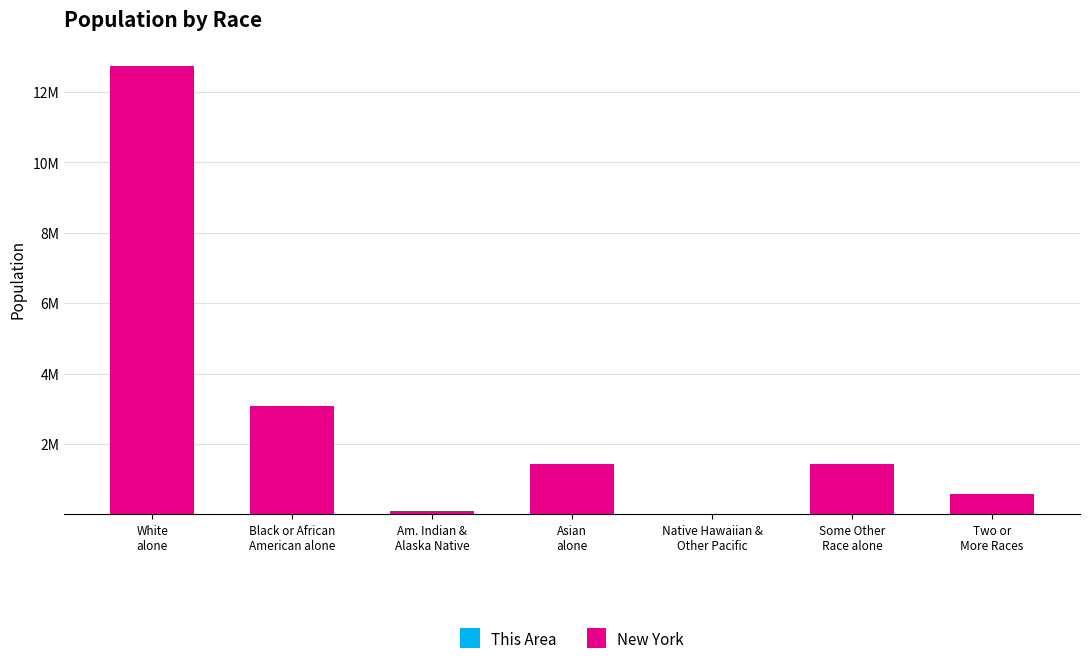

Are the bars horizontal?

No